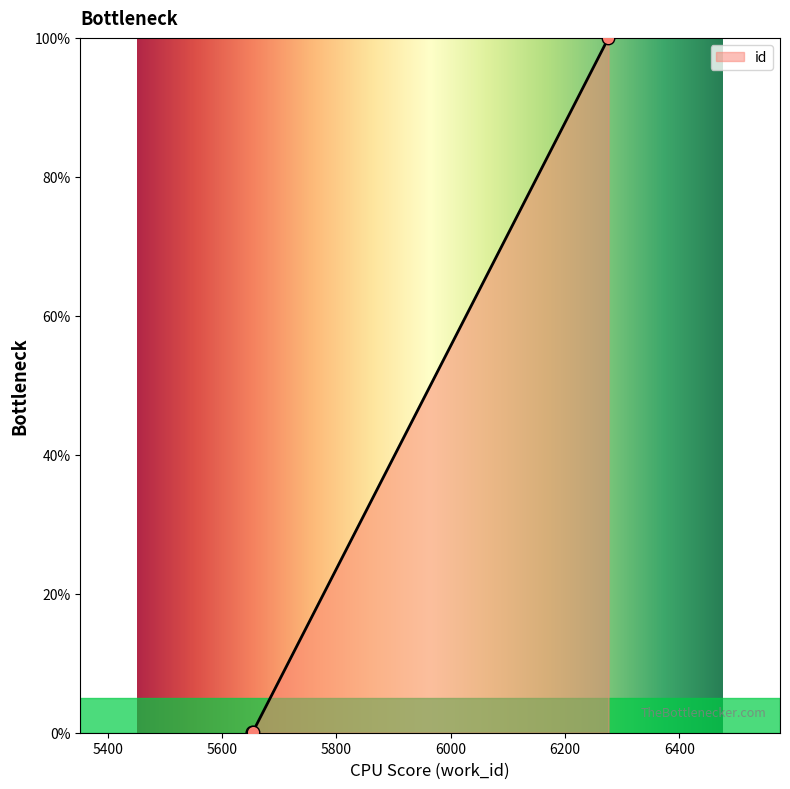

What is the change in value from 5653 to 5654?

+0.1